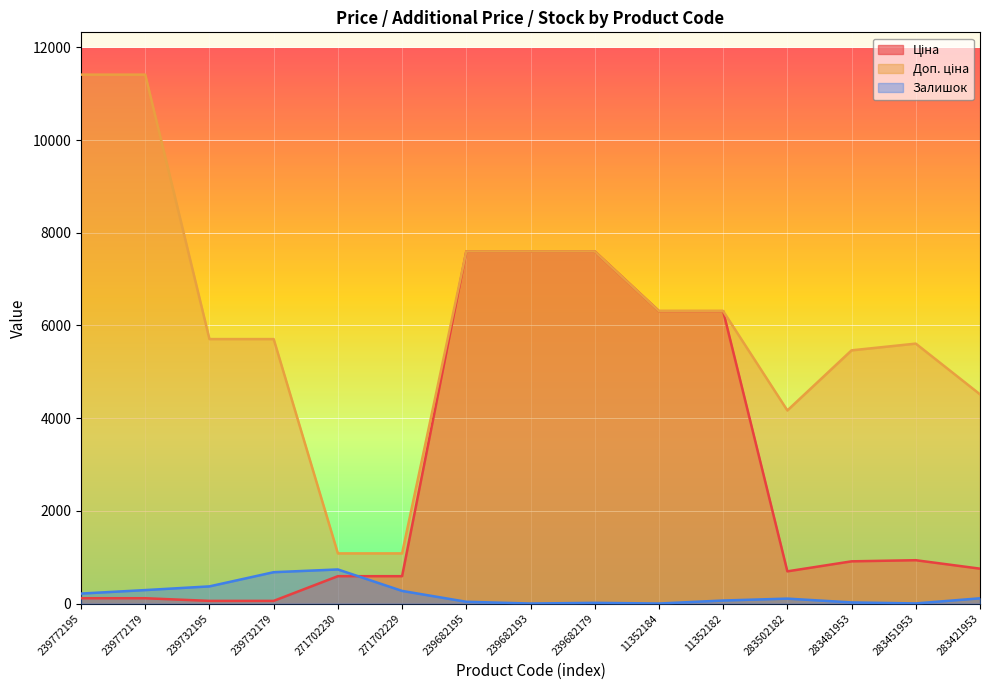

Where is the first local minimum for Залишок?

239682193